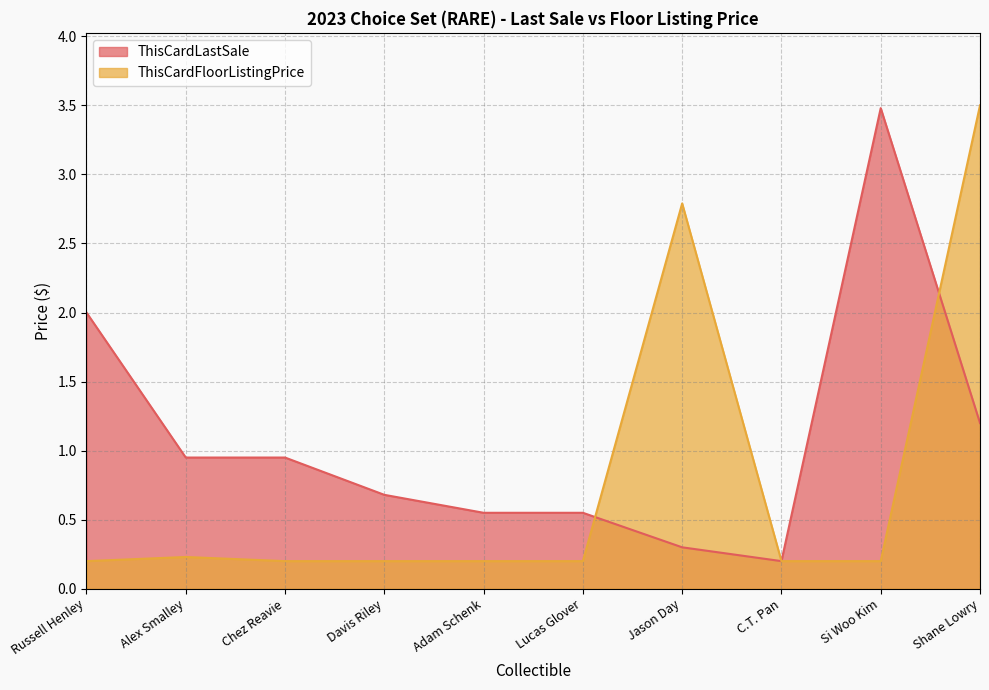

What are all the series names shown in the legend?

ThisCardLastSale, ThisCardFloorListingPrice